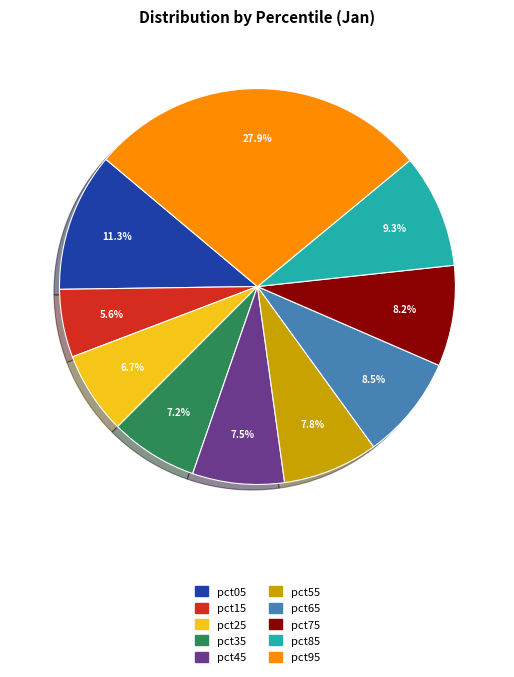

How many segments does this pie chart have?

10